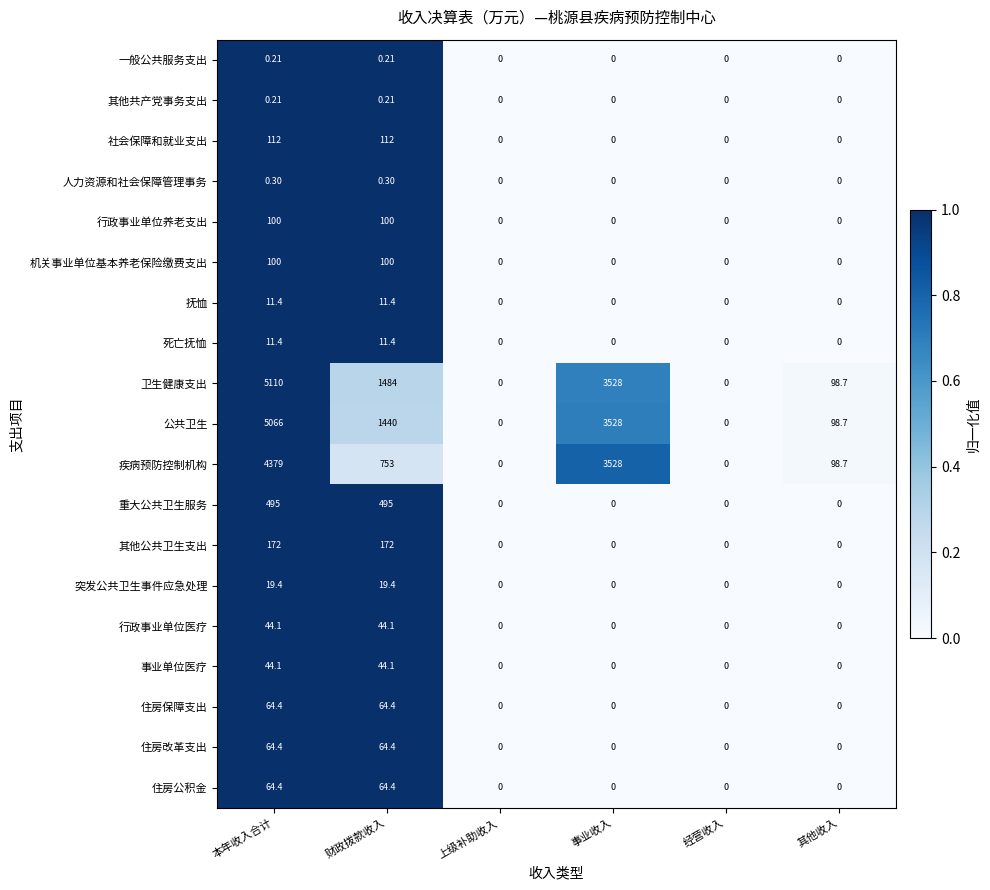

At which category is the sum across all series the highest?

本年收入合计